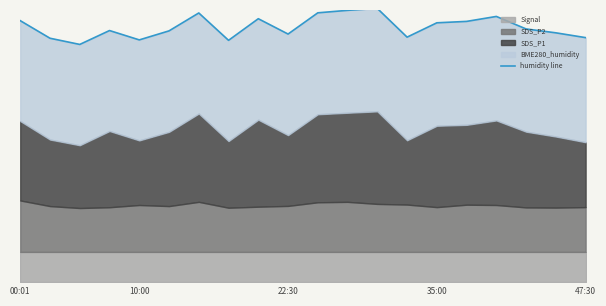

List the labels in order of value, largest first.

12, 11, 10, 6, 16, 8, 00:01, 15, 14, 17, 35:00, 5, 18, 9, 13, 19, 10:00, 47:30, 7, 22:30